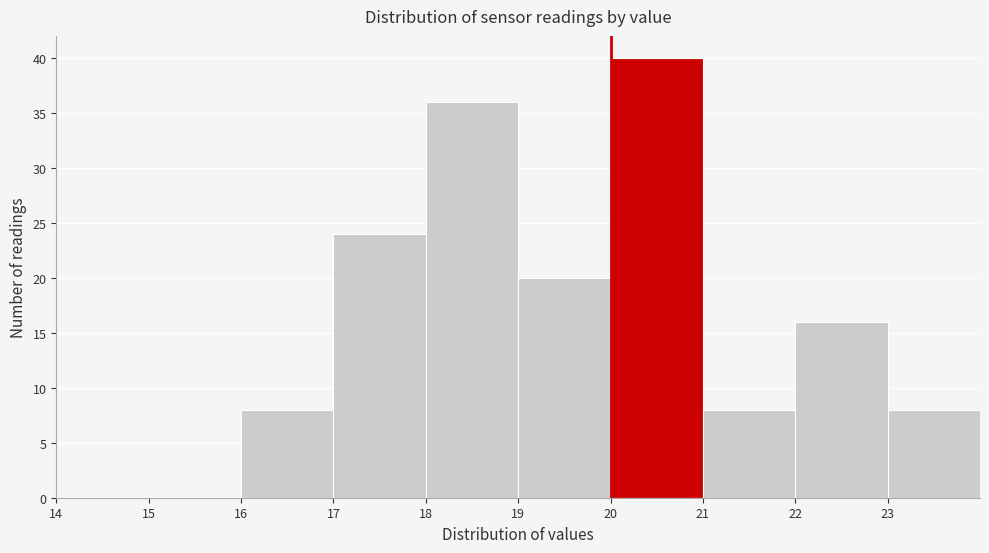

Reading left to right, list every bar in this chart as the range it spans on the x-axis followed by its height. The values are not printed on the chart, so give them approximately, as read against the axis.

14 to 15: 0
15 to 16: 0
16 to 17: 8
17 to 18: 24
18 to 19: 36
19 to 20: 20
20 to 21: 40
21 to 22: 8
22 to 23: 16
23 to 24: 8